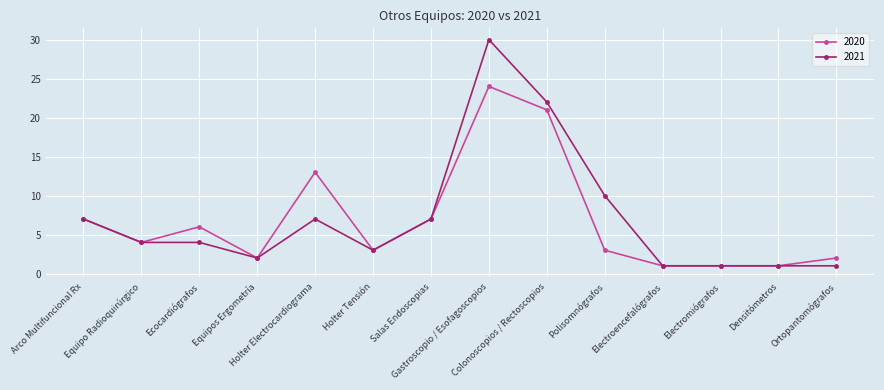

What is the average value of the 2020 series?

7